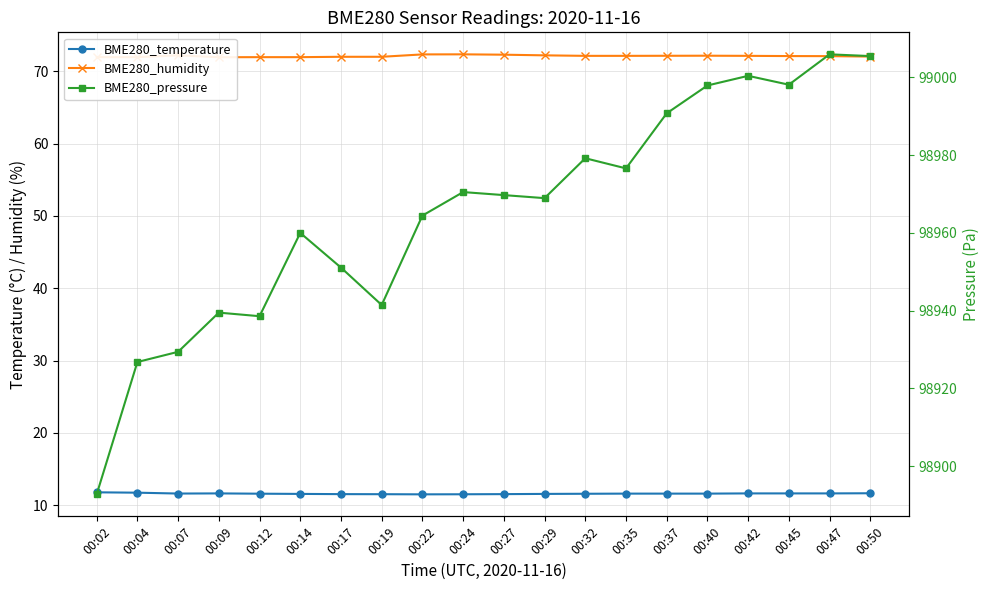

What is the value of the BME280_pressure point at the 13th from the left?

98979.2